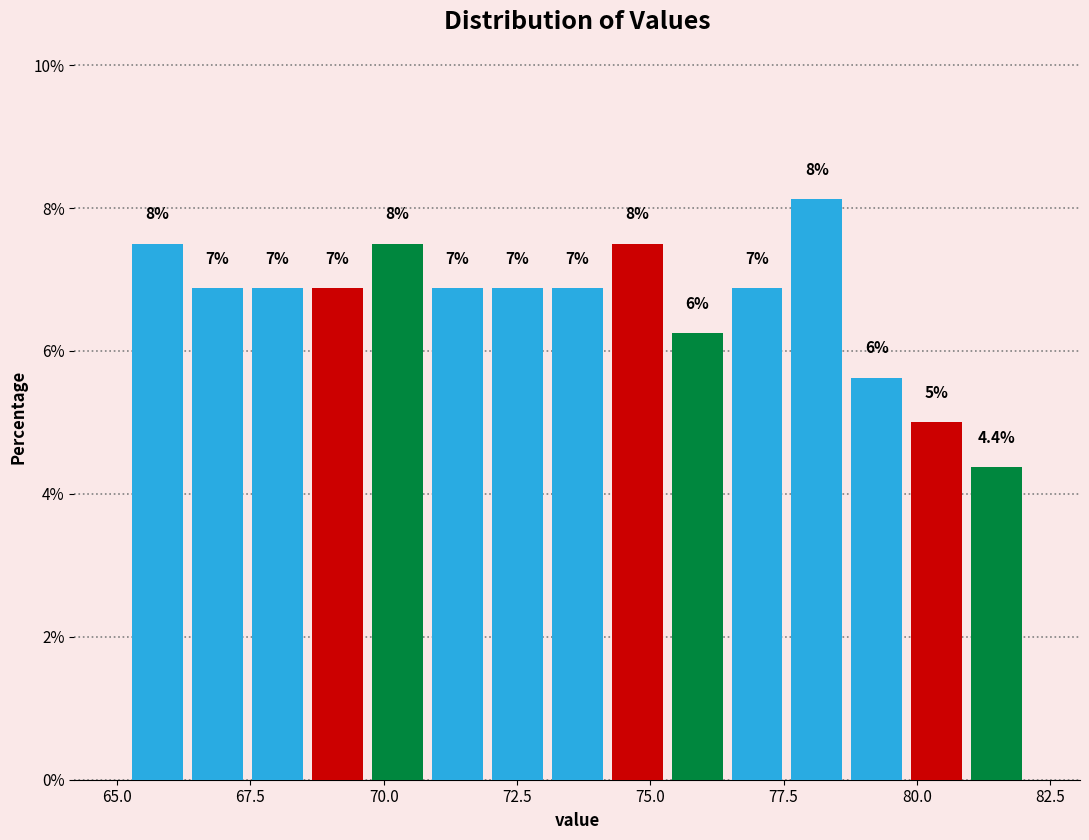

Read against the x-axis, roughly where is the centre of the tallest bar?

78.0